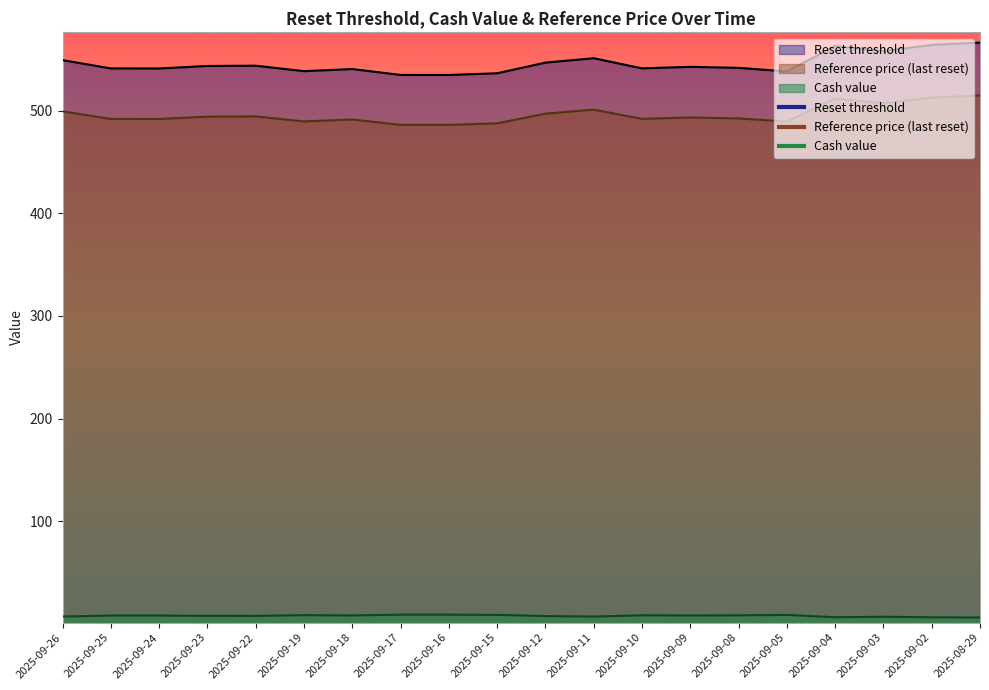

At which label does Reference price first exceed 493?

2025-09-26